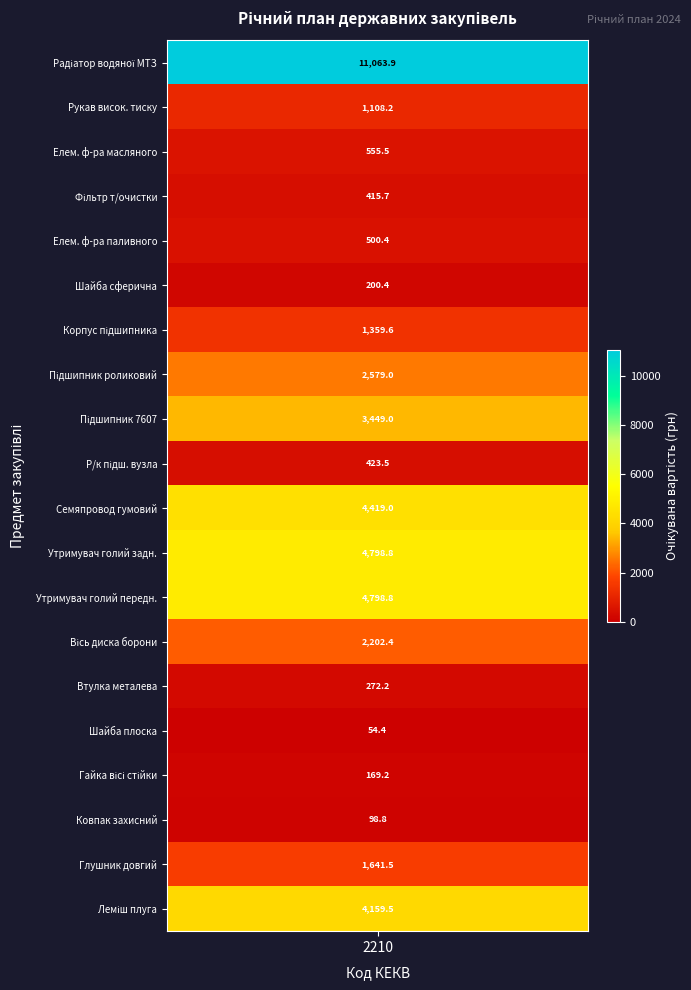

List the labels in order of value, largest first.

Радіатор водяної МТЗ, Утримувач голий задній, Утримувач голий передній, Семяпровод гумовий, Леміш плуга, Підшипник 7607, Підшипник роликовий конічний, Вісь диска борони, Глушник довгий, Корпус підшипника, Рукав високого тиску, Елемент ф-ра масляного, Елемент ф-ра паливного, Р/к підш. вузла, Фільтр т/очистки палива, Втулка металева, Шайба сферична стійки, Гайка вісі стійки, Ковпак захисний, Шайба плоска